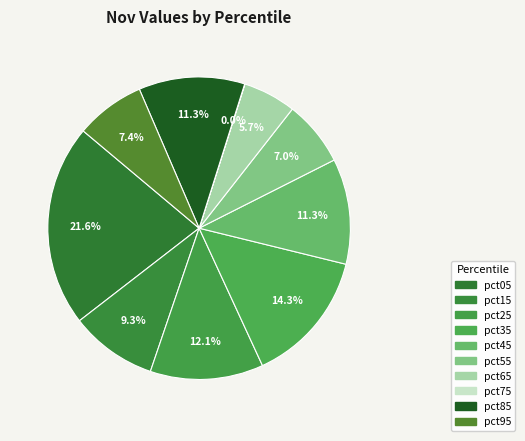

What percentage is the pct85 slice, to the nearest percent?

11%